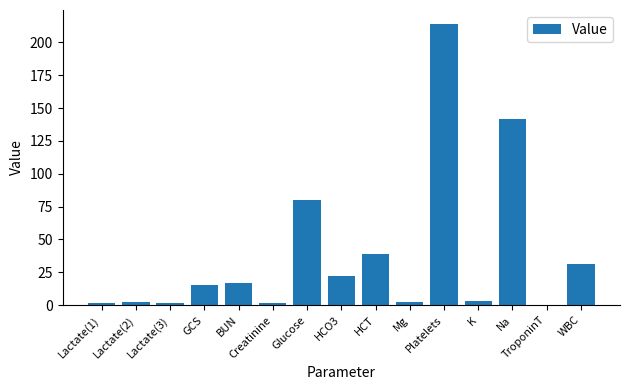

What is the change in value from GCS to WBC?

+16.0